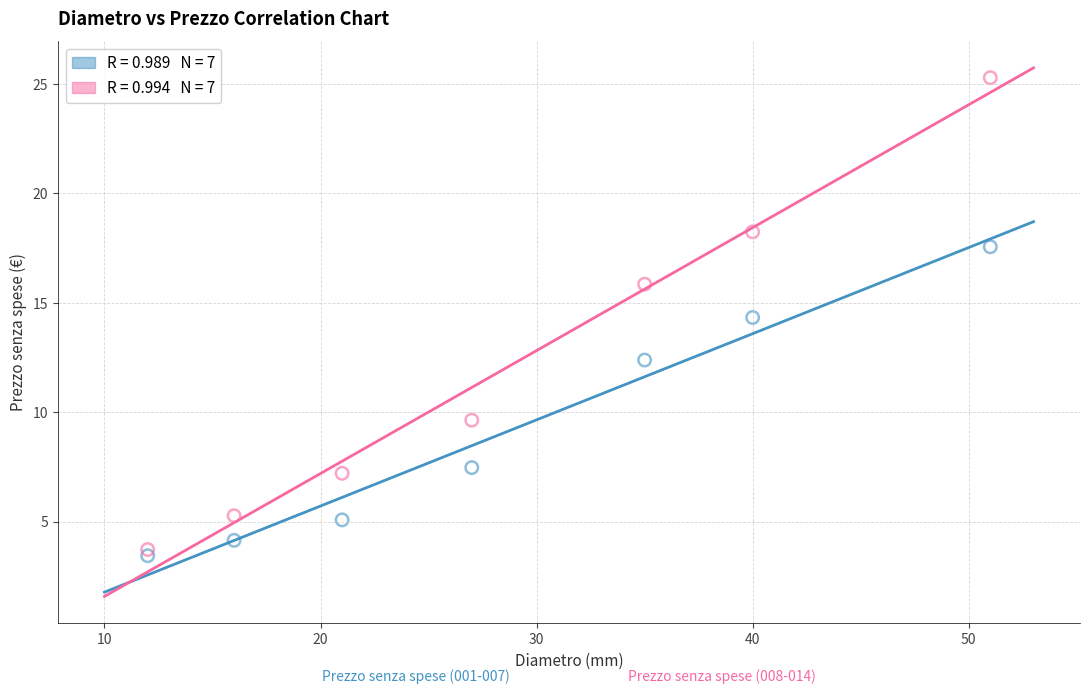

Across all series, what Y value is closest to 14?

14.3